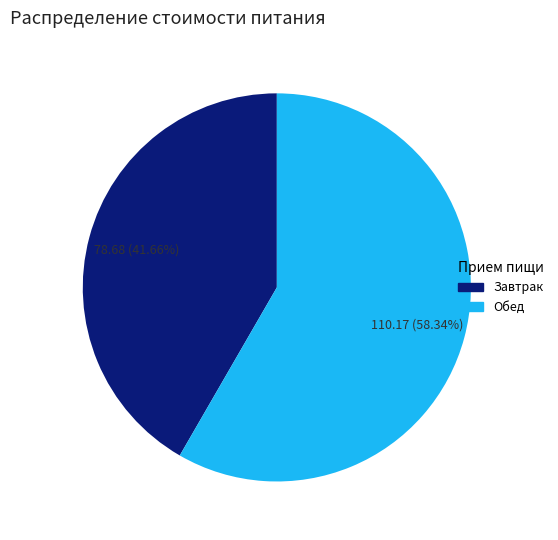

What is the ratio of the value at Обед to the value at Завтрак?

1.4